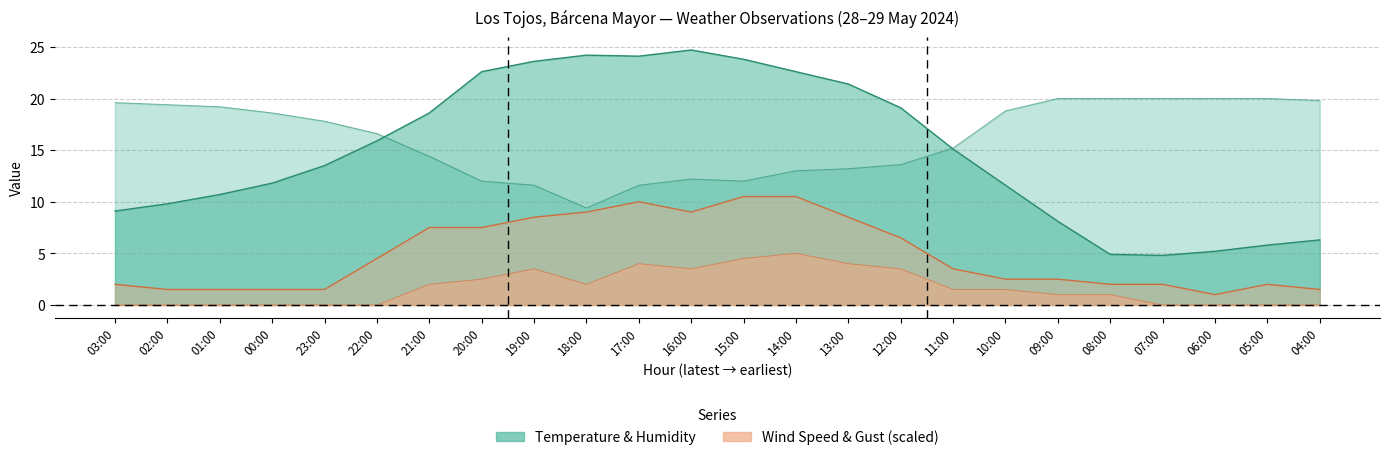

Does the chart display data point markers on the line(s)?

No